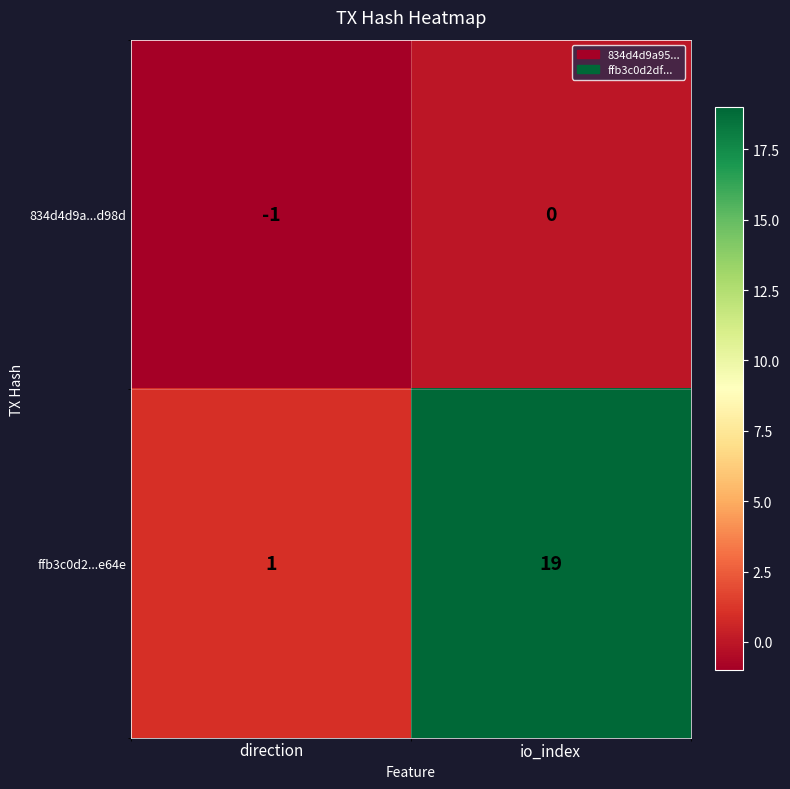

Which series has the largest total across all categories?

ffb3c0d2...e64e